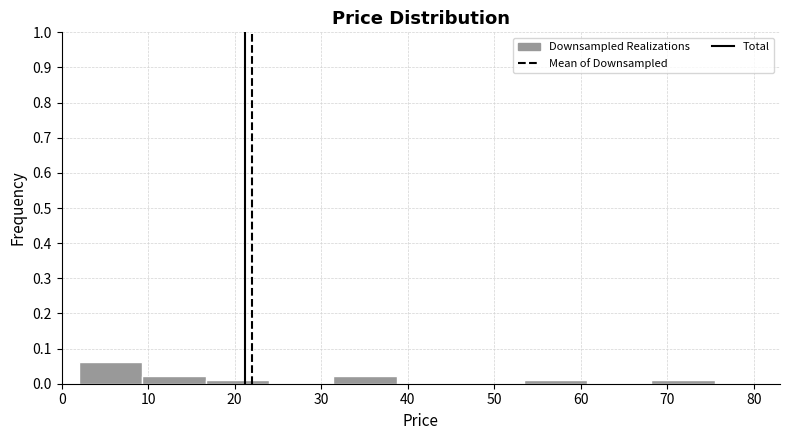

Reading left to right, list every bar in this chart as the range it spans on the x-axis followed by its height. Neither the bar edges nor the heights are printed on the chart, so give them approximately, as read against the axes.

2 to 9: 0.06
9 to 17: 0.02
17 to 24: 0.01
24 to 31: 0
31 to 39: 0.02
39 to 46: 0
46 to 53: 0
53 to 61: 0.01
61 to 68: 0
68 to 75: 0.01